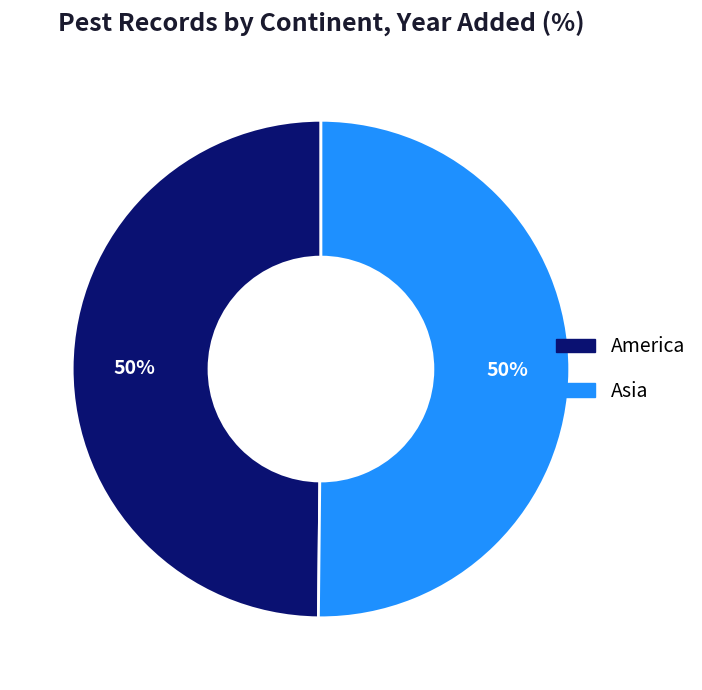

Is it true that Asia is 44% of the pie?

False